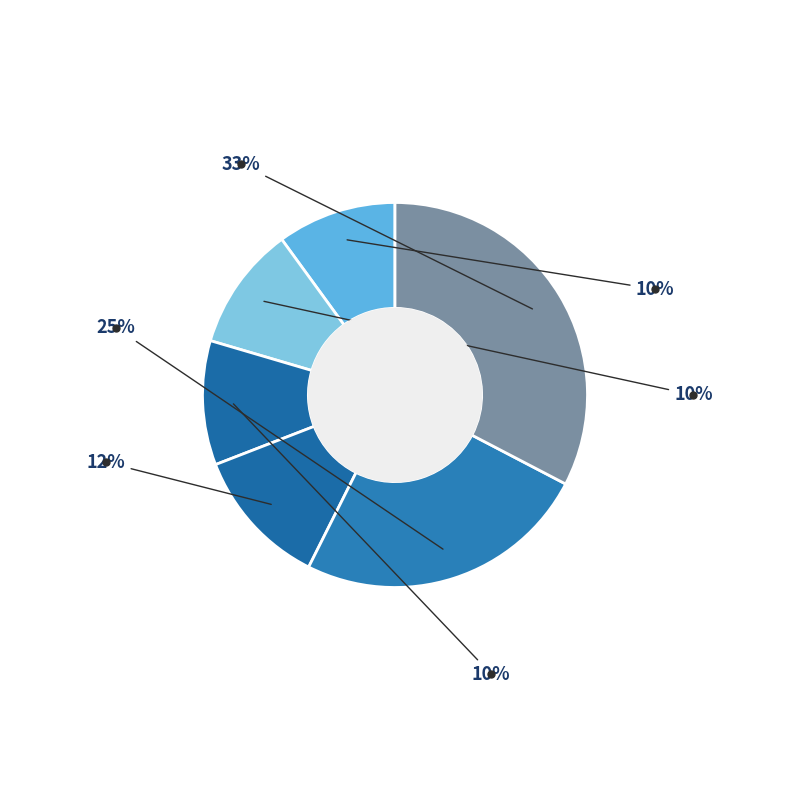

Rank the categories by value from lowest to highest.

1ST CITY OF BRUNSWICK SCOUT HALL (FORMER), STAR CINEMA THEATRE (FORMER), WEST COBURG PROGRESS ASSOCIATION HALL, Progress Hall, MERLYNSTON PROGRESS HALL (FORMER), Lygon Street Precinct A